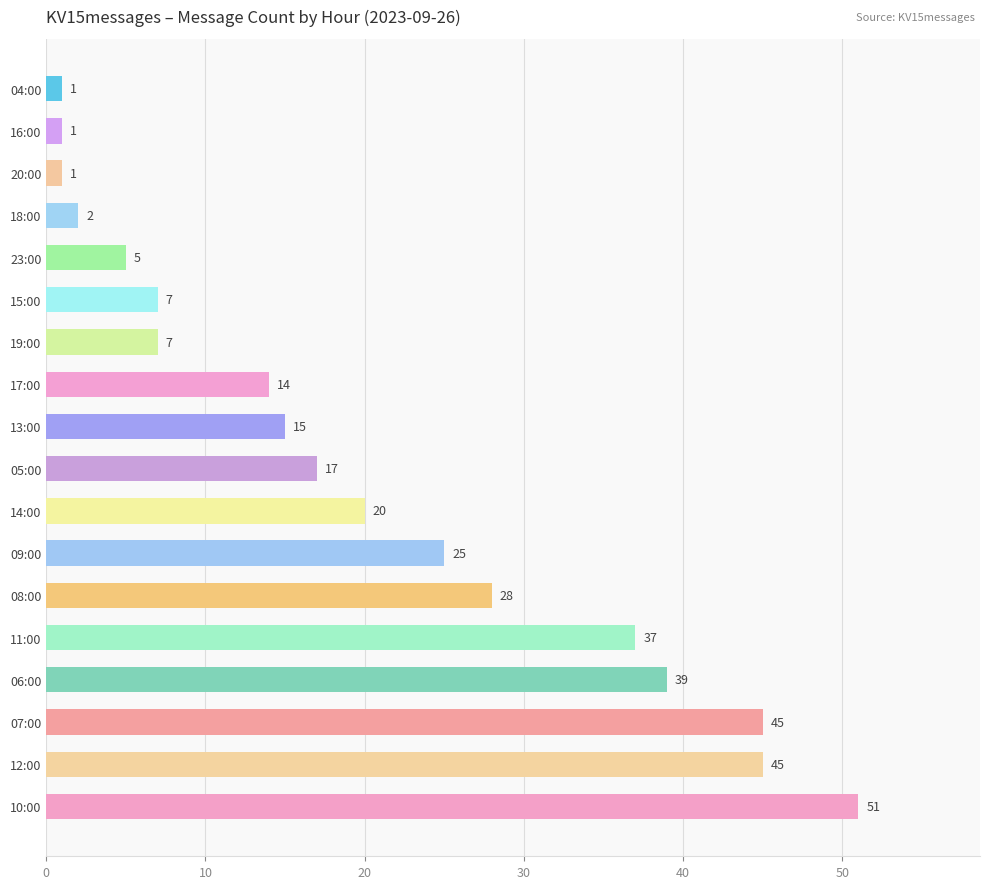

What is the difference between the maximum and minimum values?

50